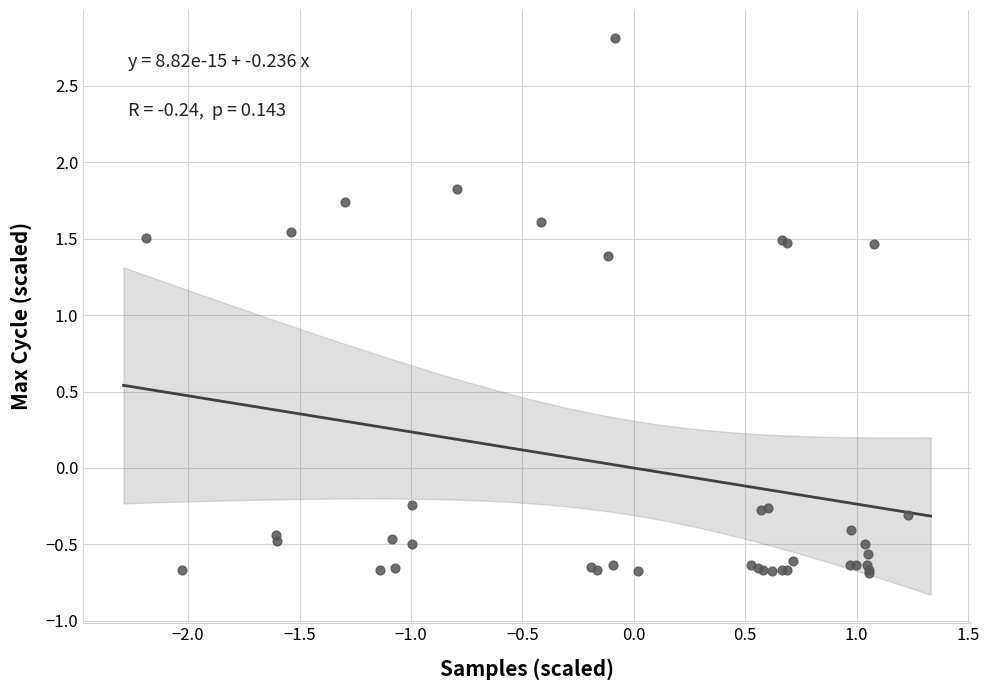

What Y value in the scatter plot is closest to 1?

1.4